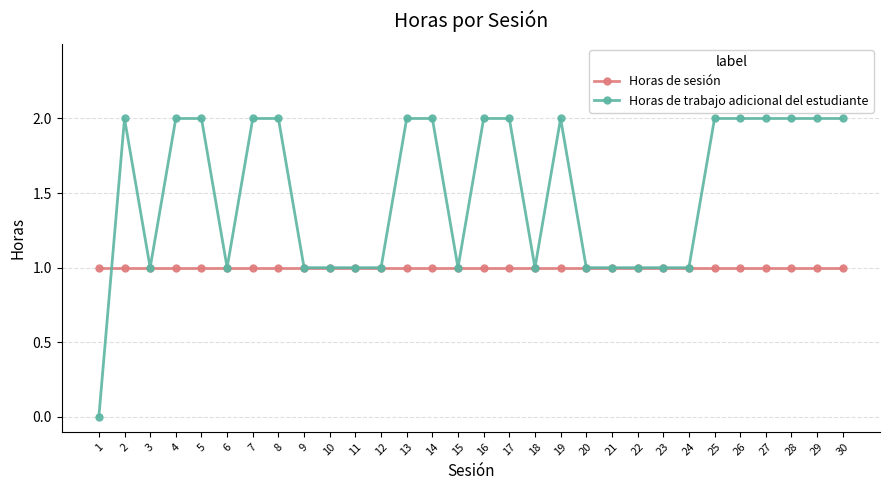

True or false: Horas de trabajo adicional del estudiante has a value of 1 at 9.

True